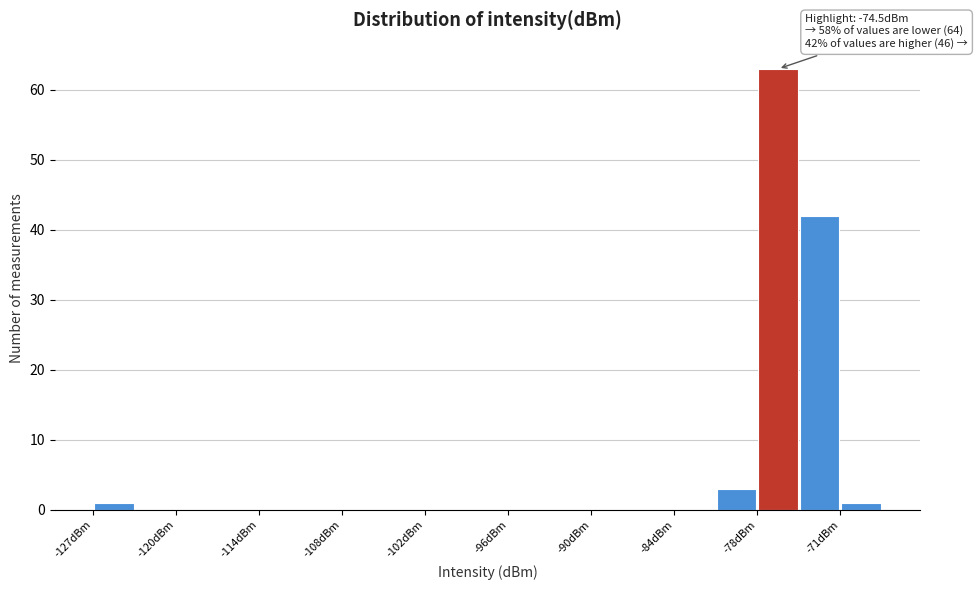

Around what value on the x-axis is the tallest bar? Give the approximate position of its centre, as read against the axis.

-76